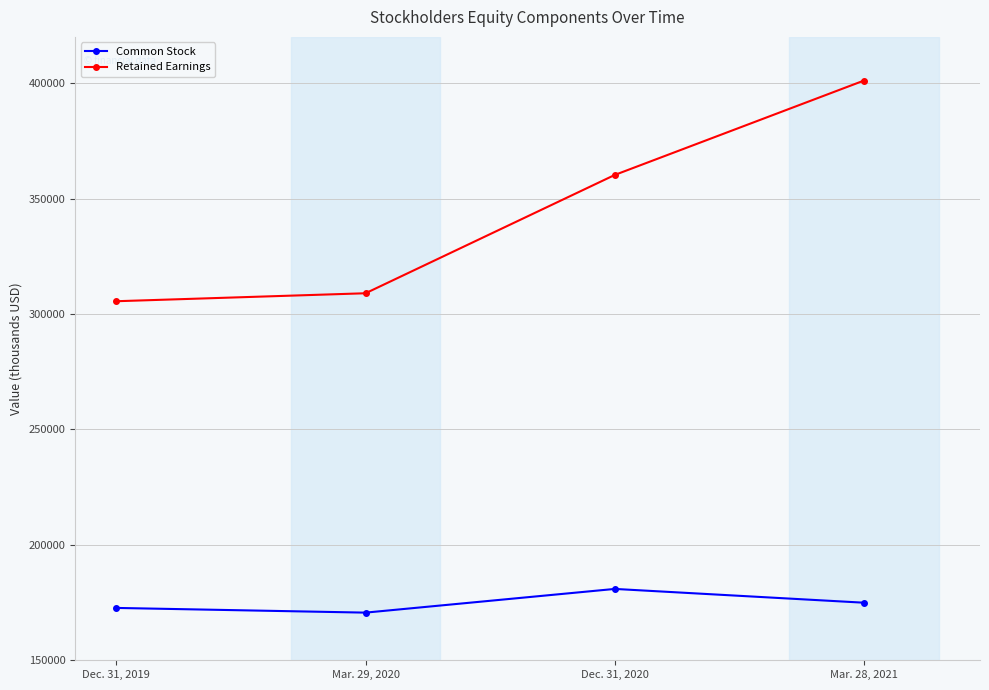

Which series has the largest total across all categories?

Retained Earnings